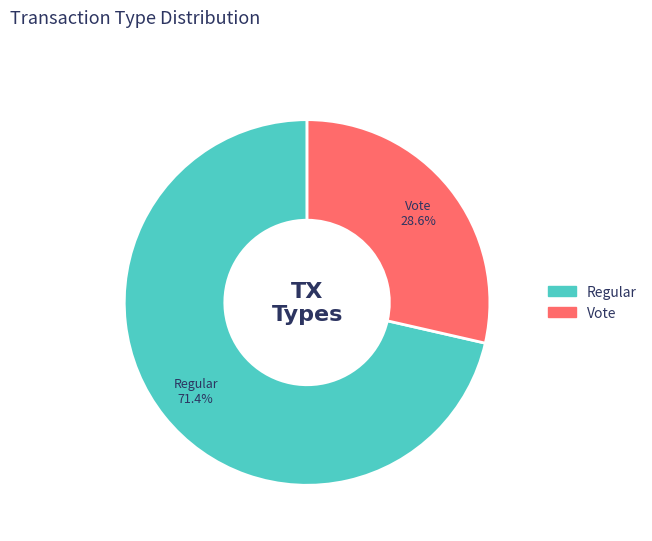

To the nearest percent, what portion does Vote represent?

29%